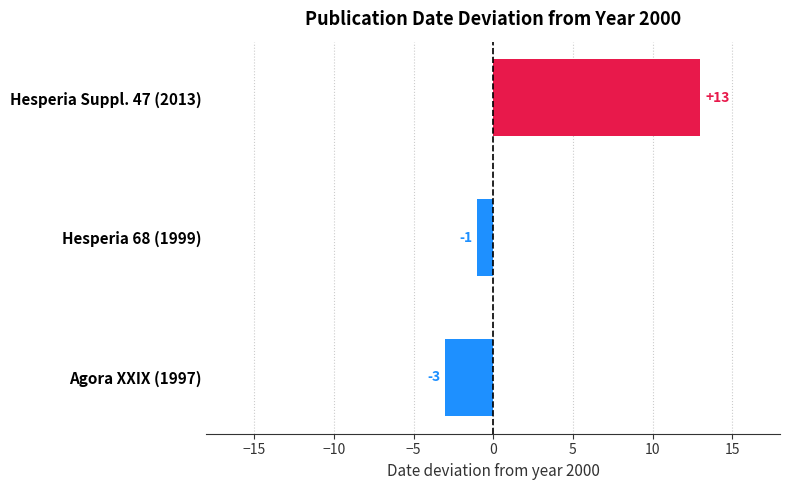

At which label is the value closest to 5?

Hesperia 68 (1999)